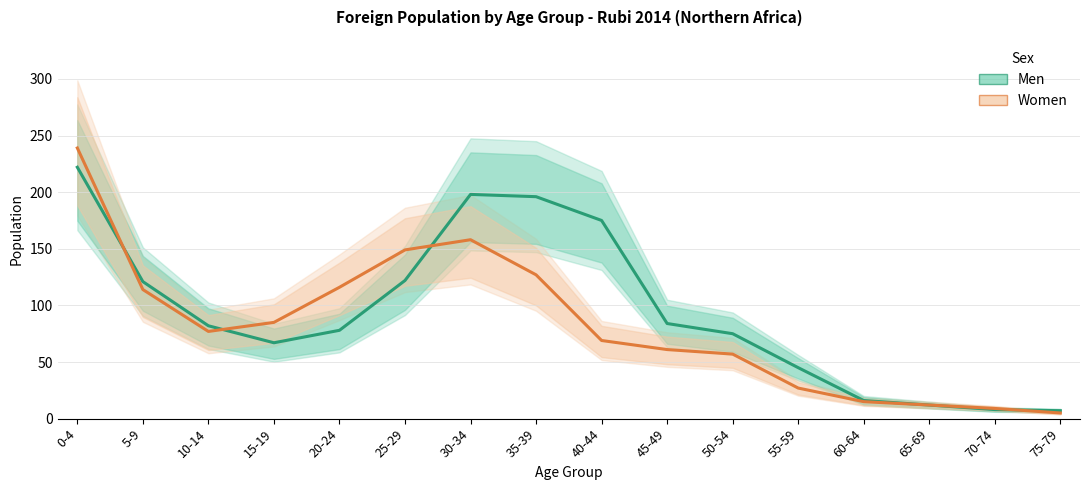

At which category does Women reach its first local peak?

30-34